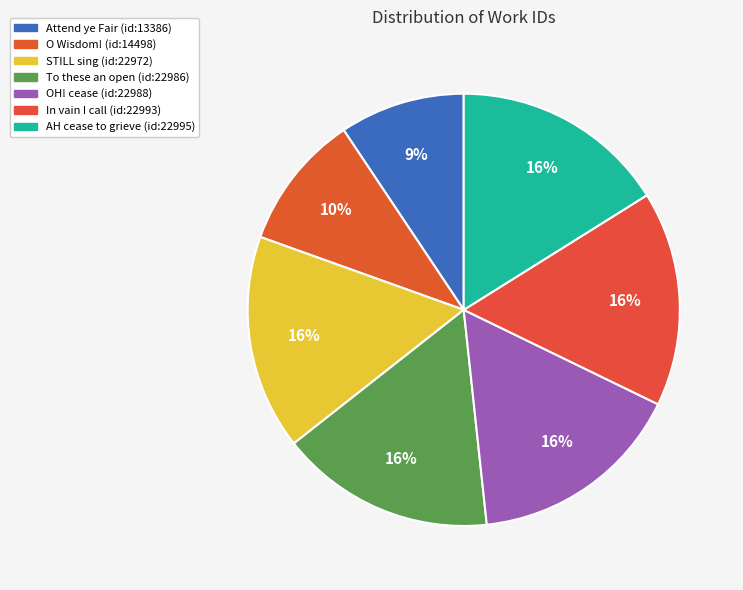

To the nearest percent, what percentage of the pie is Attend ye Fair (id:13386)?

9%